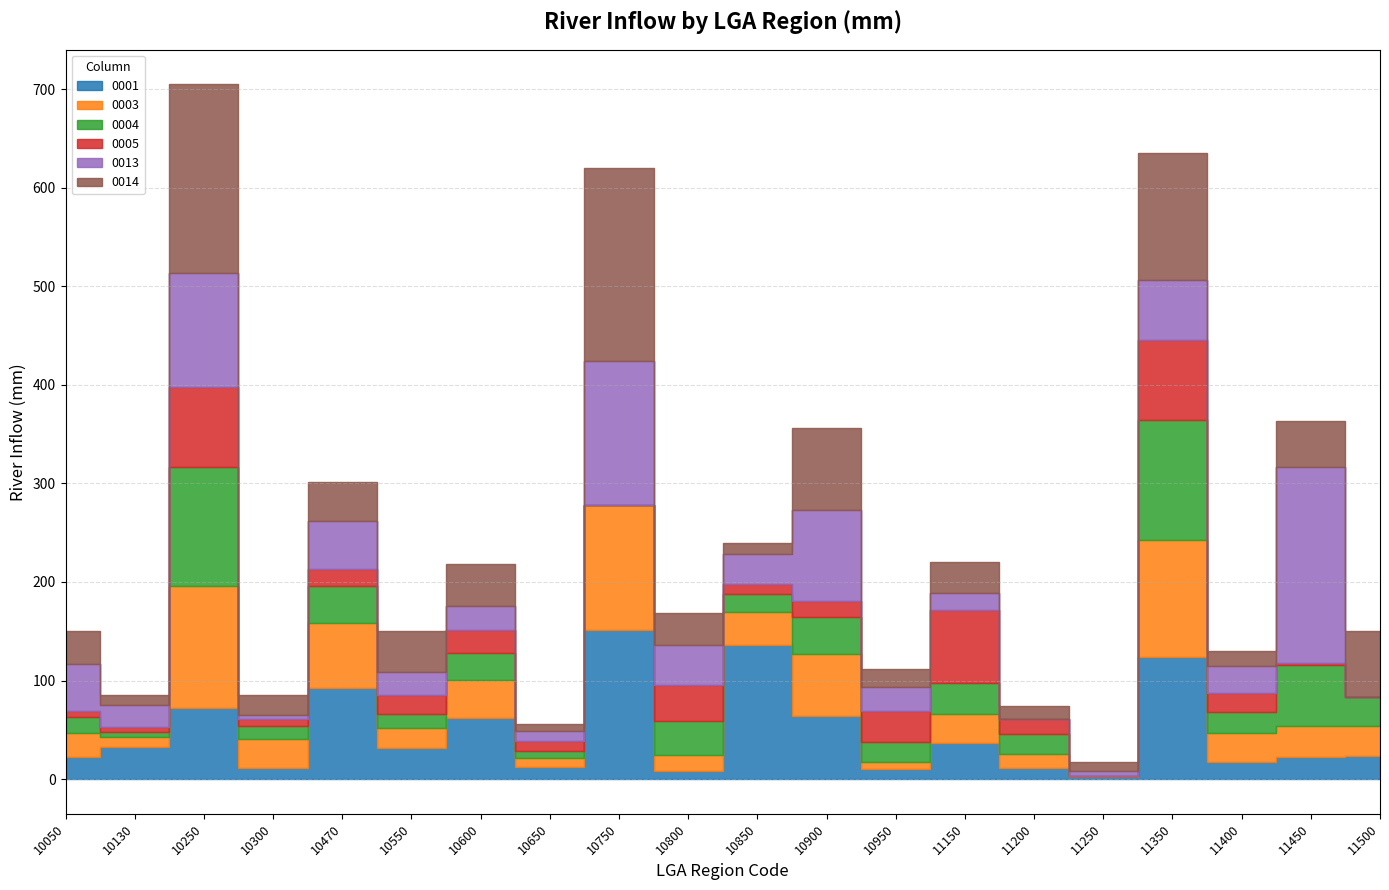

Which series has the largest total across all categories?

0014